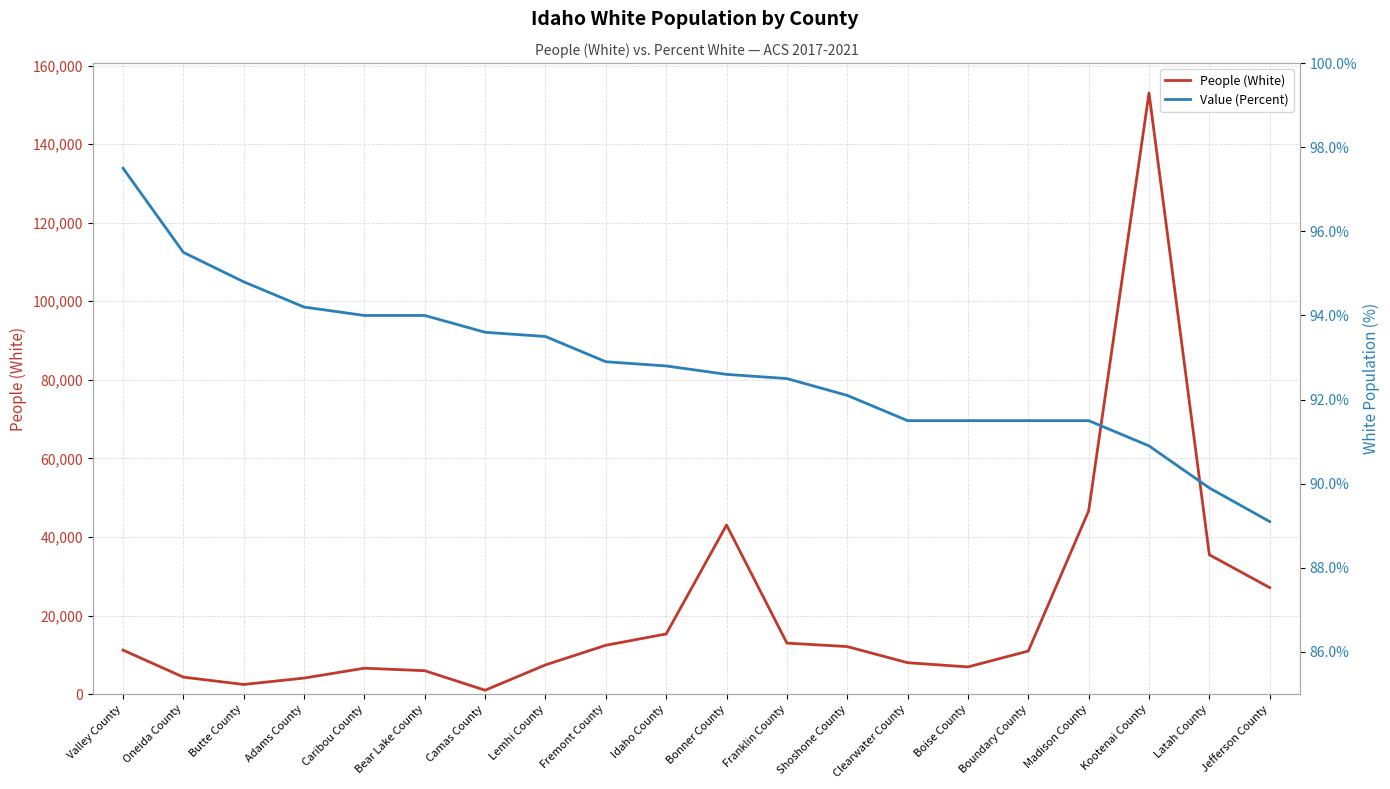

Is it true that Value (Percent) equals 25.2 at Franklin County?

False